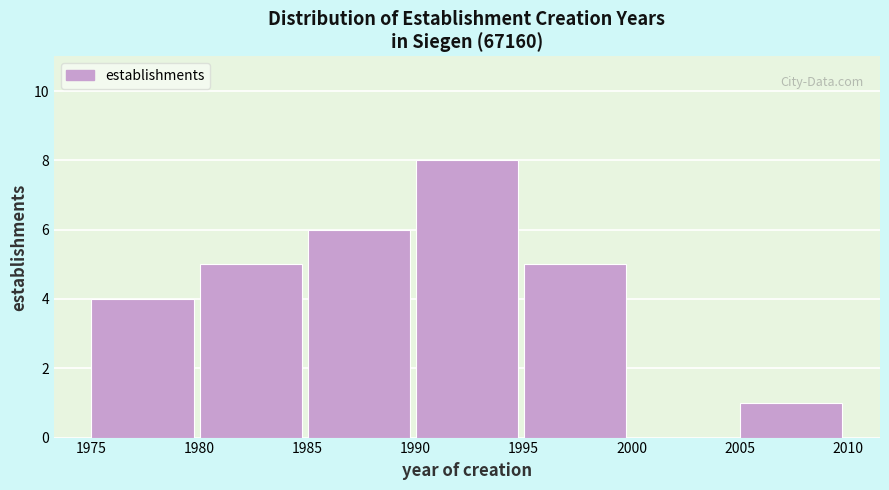

Which range on the x-axis has the tallest bar?

1990 to 1995